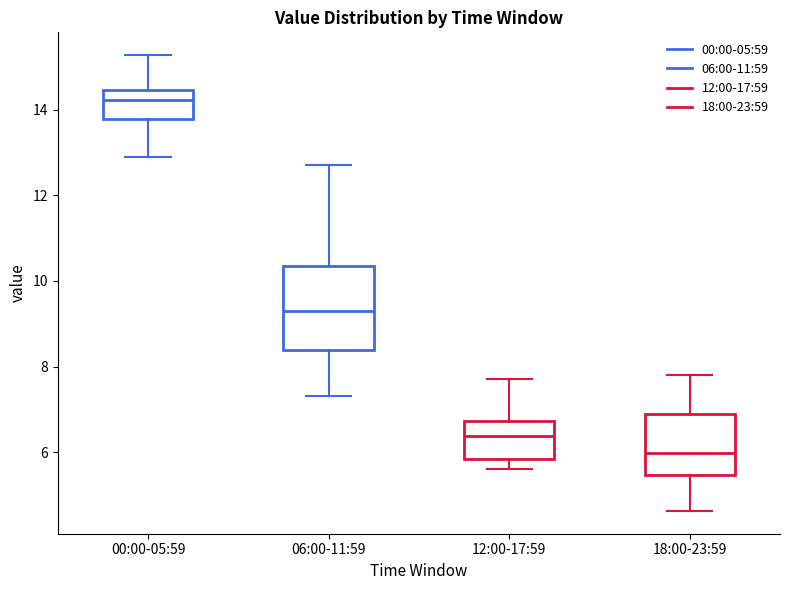

Comparing the boxes themselves (not the whiskers), which one is the tallest?

06:00-11:59